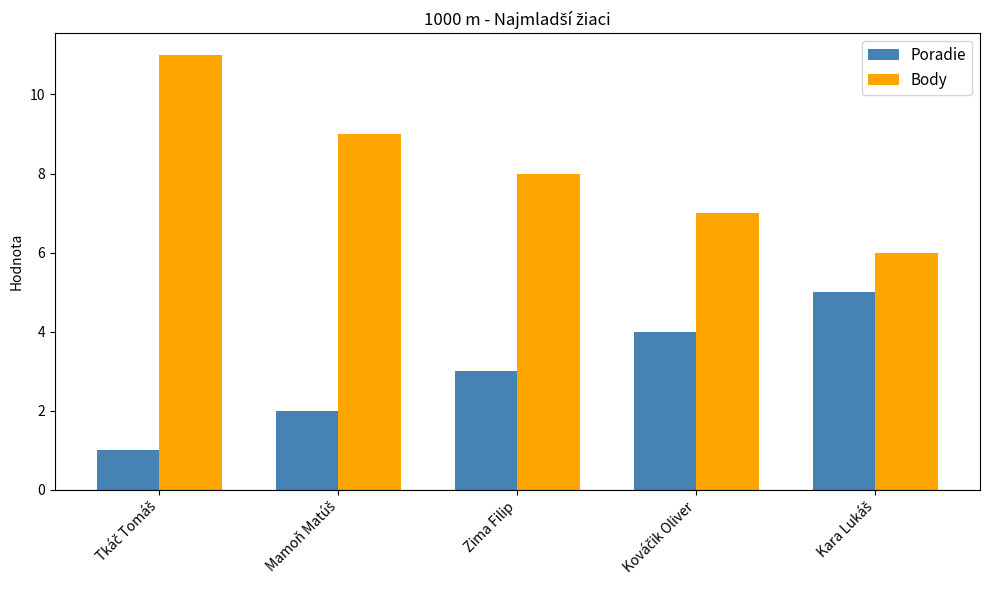

What is the lowest value of the Body series?

6